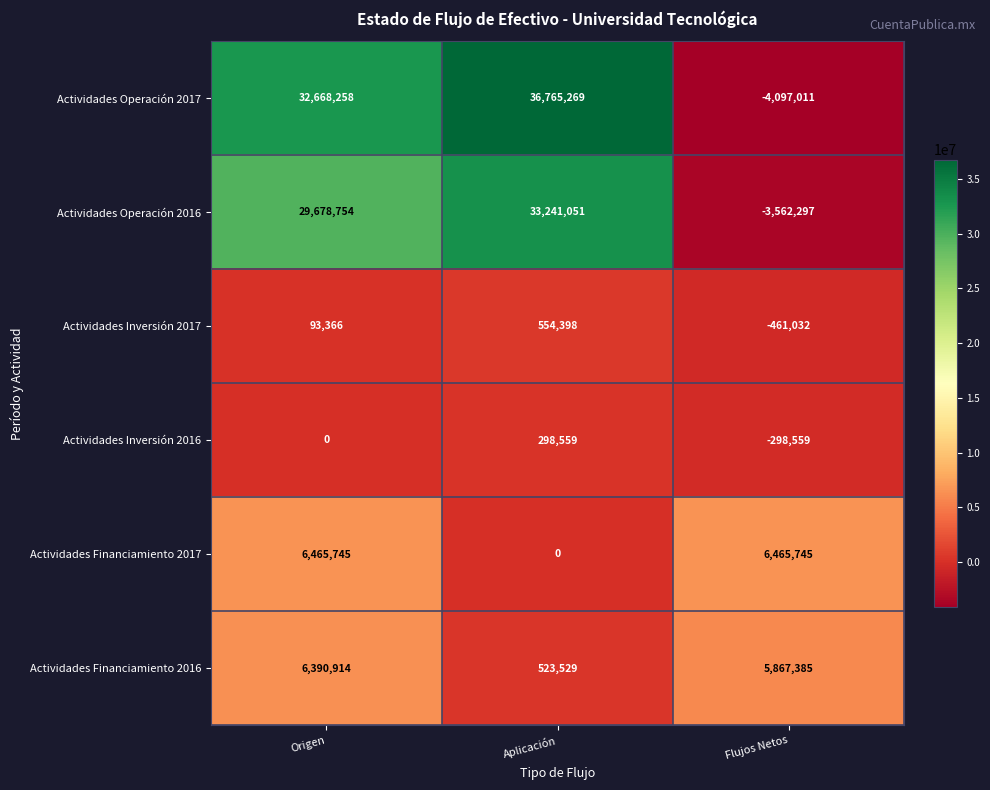

At which category does the chart reach its peak across all series?

Aplicación